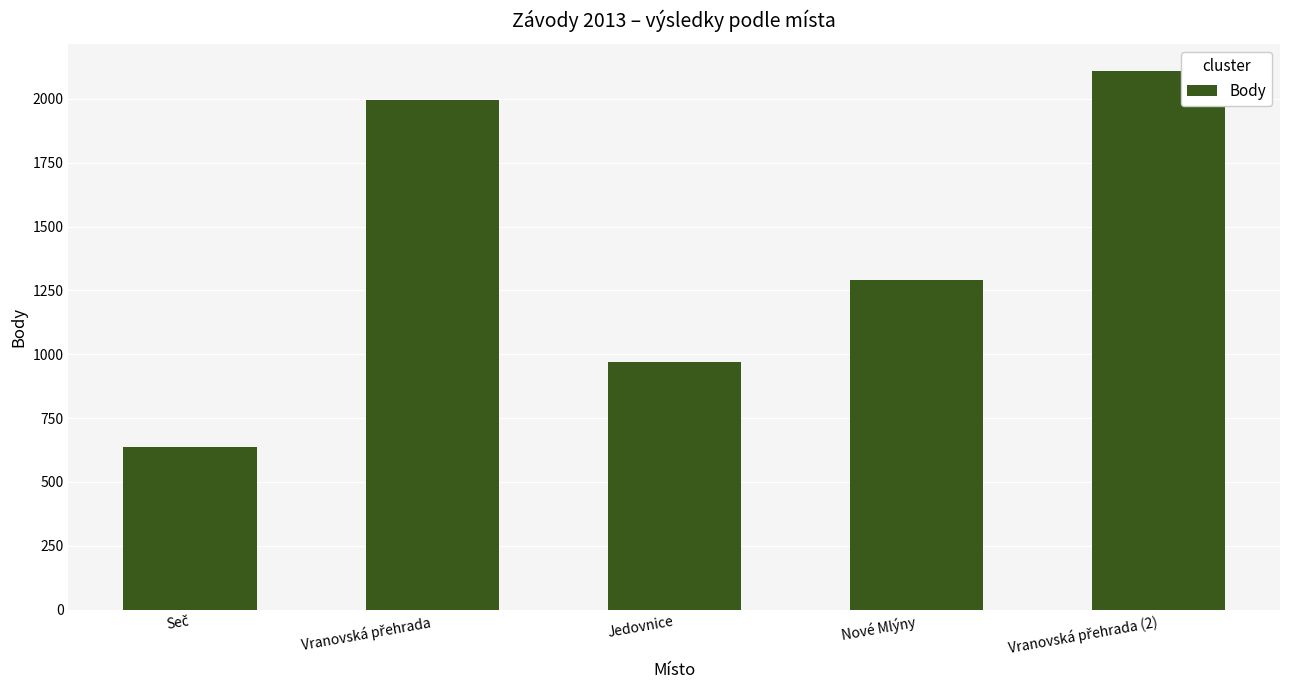

What is the greatest value displayed?

2109